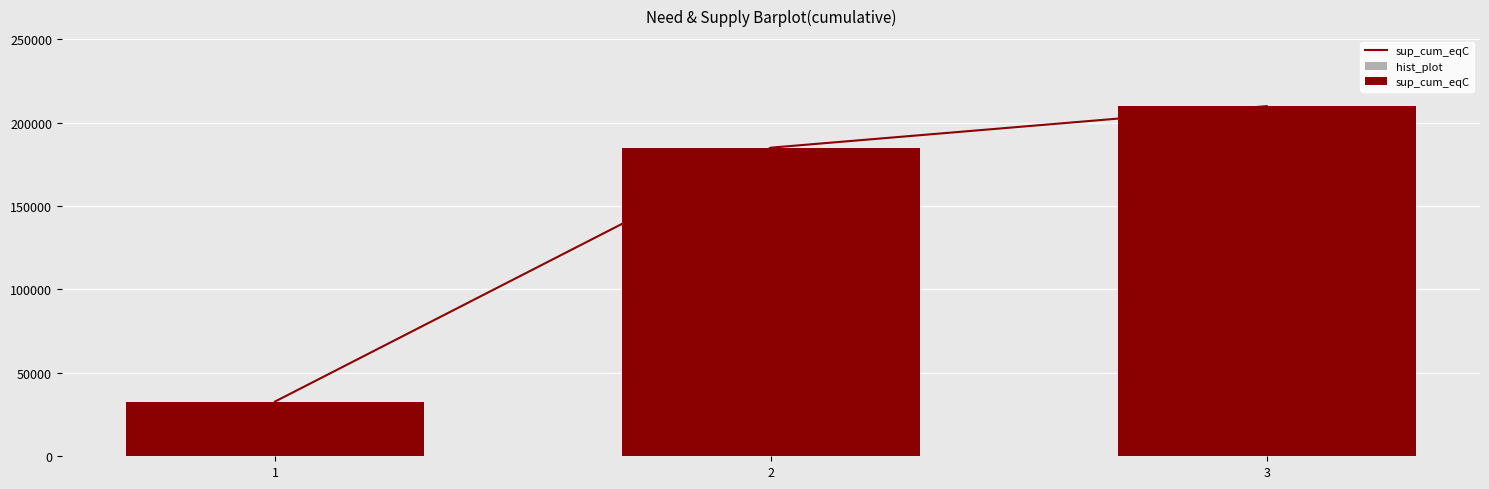

The value of hist_plot at 3 is 284402. True or false?

False